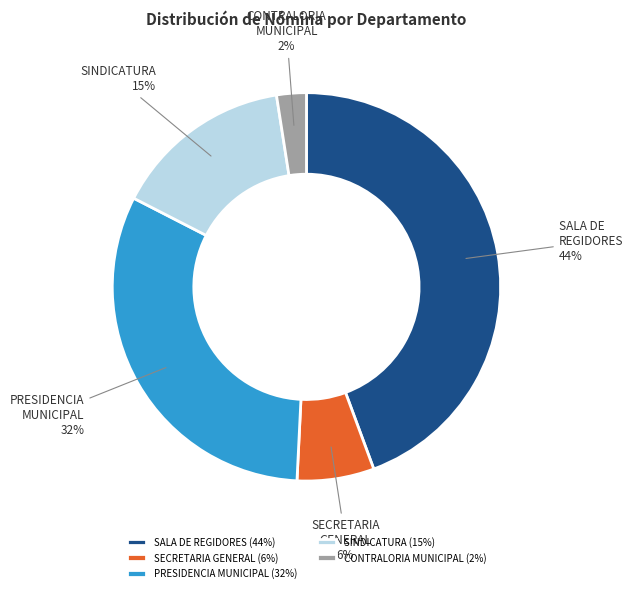

Does any single category account for the majority?

No